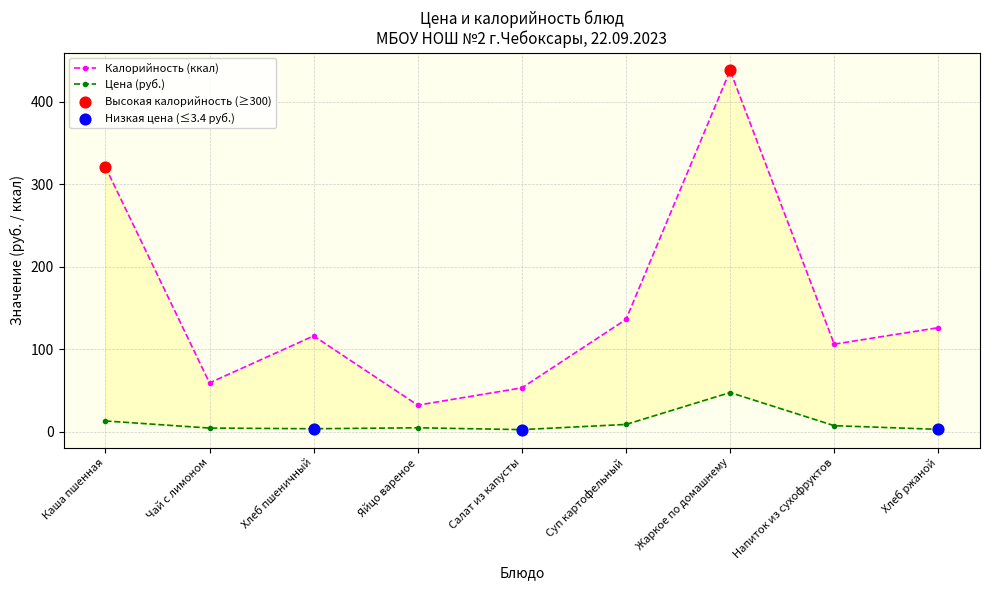

Is the value of Калорийность (ккал) at Суп картофельный greater than the value of Цена (руб.) at Хлеб пшеничный?

Yes